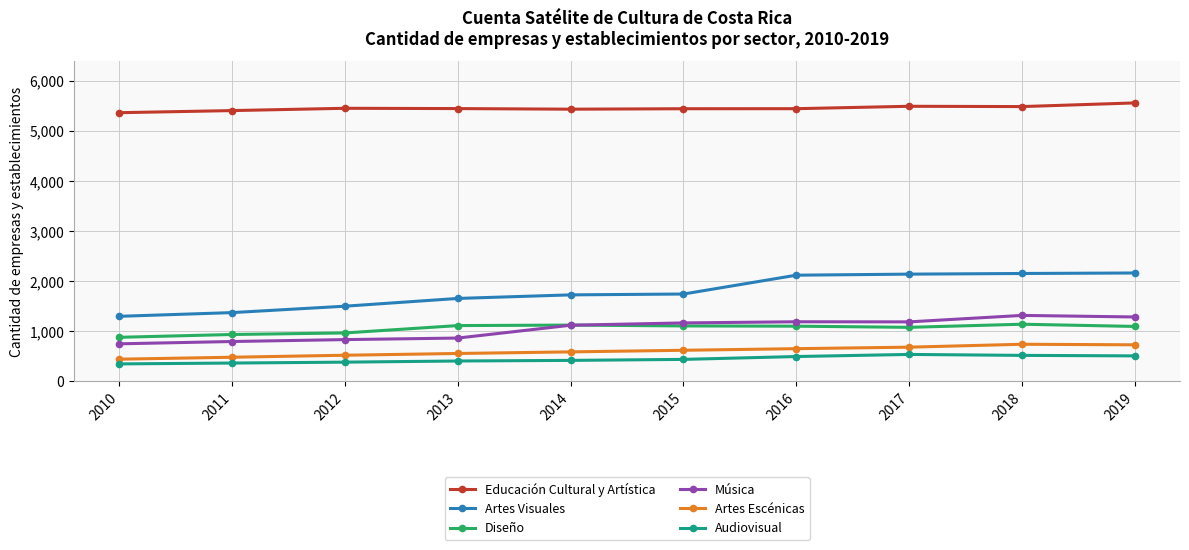

What is the difference between the highest and lowest values at 2016?

4948